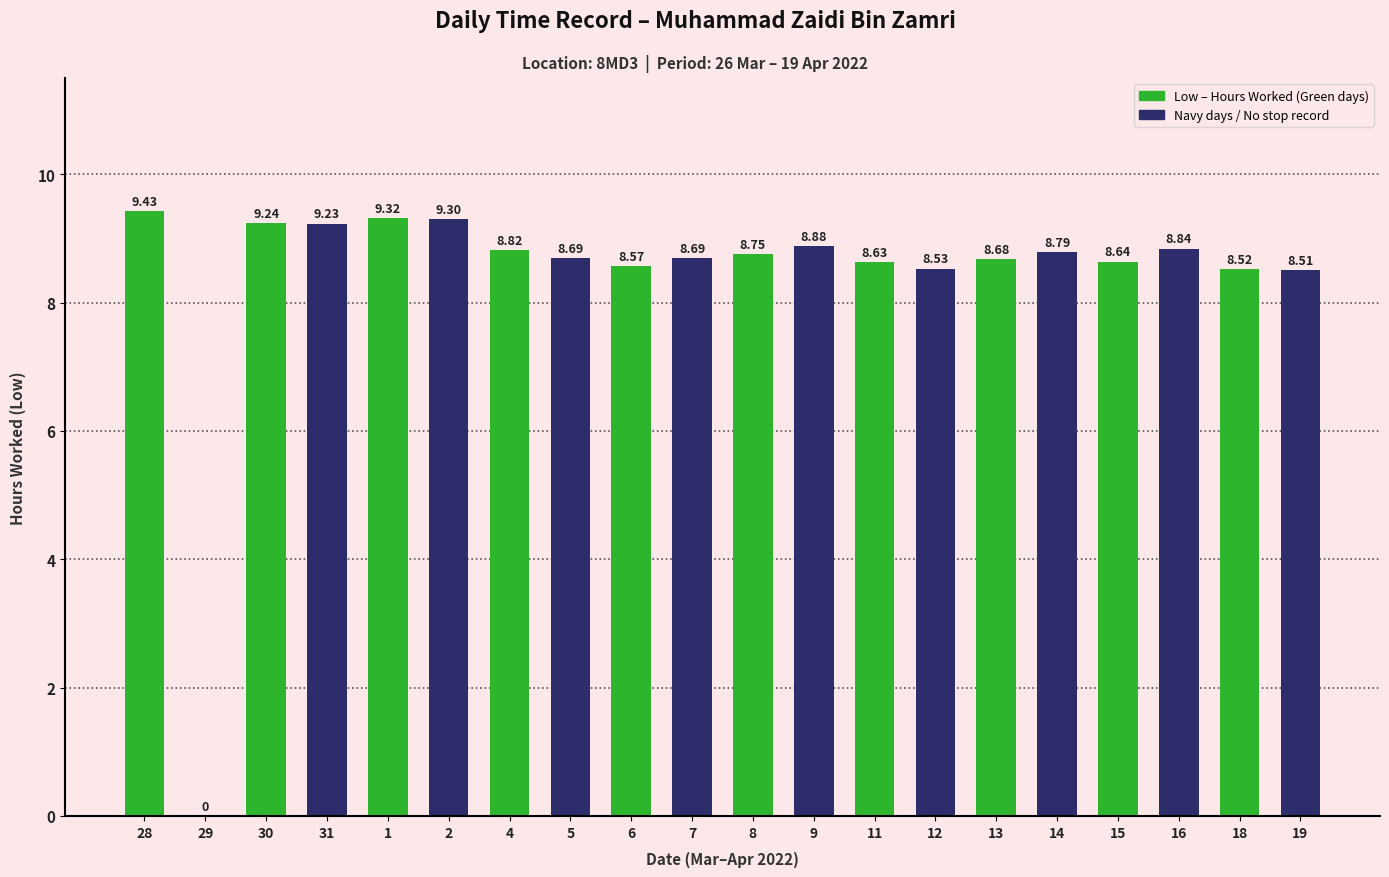

The chart shows a value of 8.8 at 4. True or false?

True